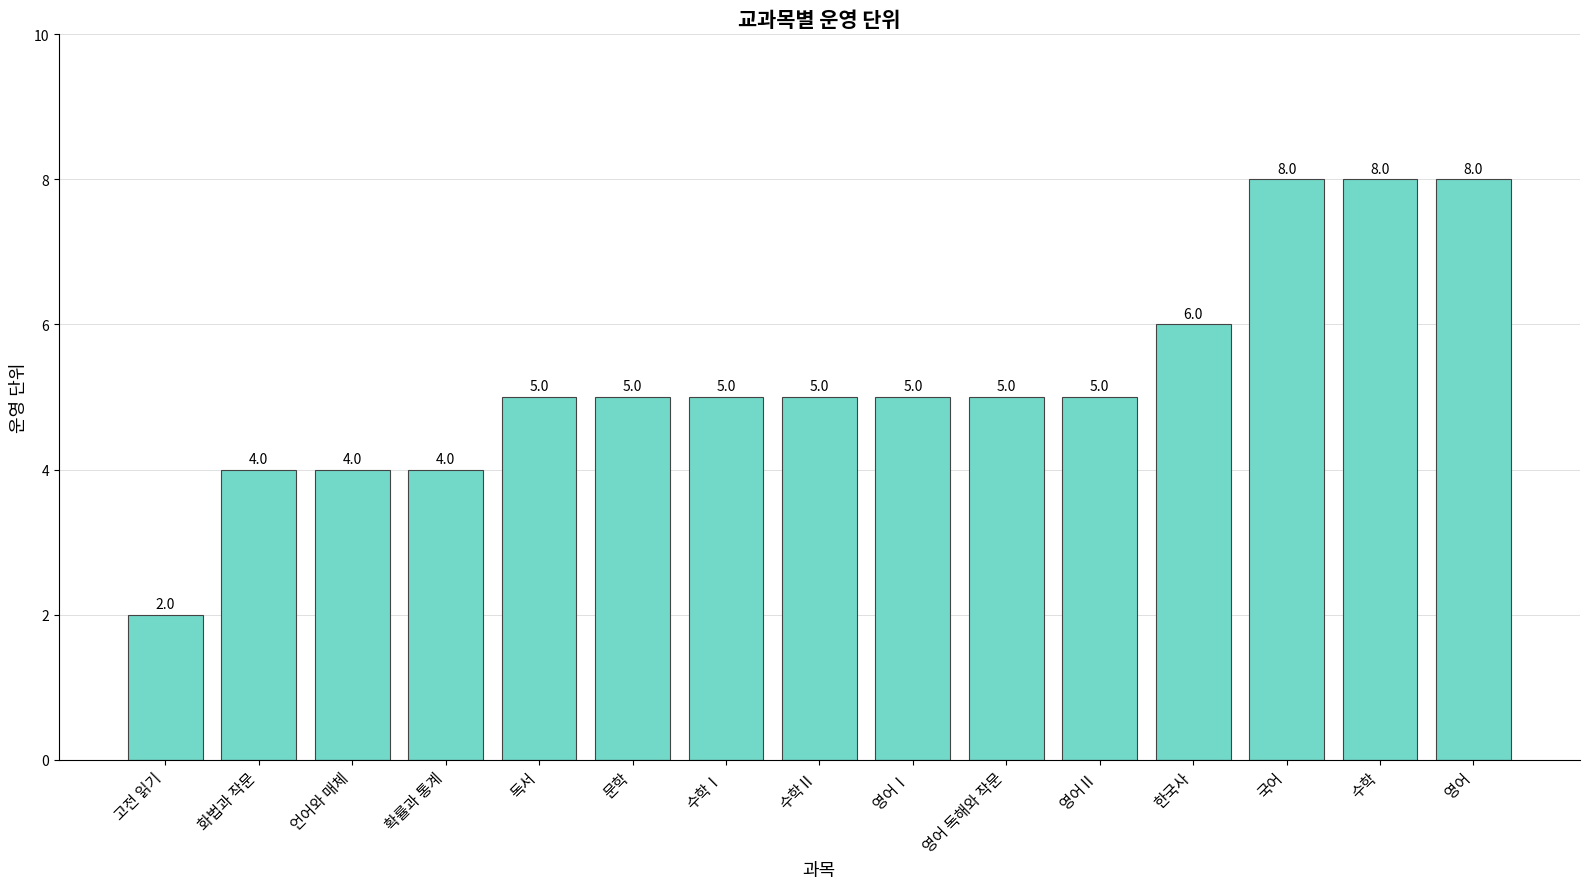

What is the ratio of the value at 화법과 작문 to the value at 영어 독해와 작문?

0.8